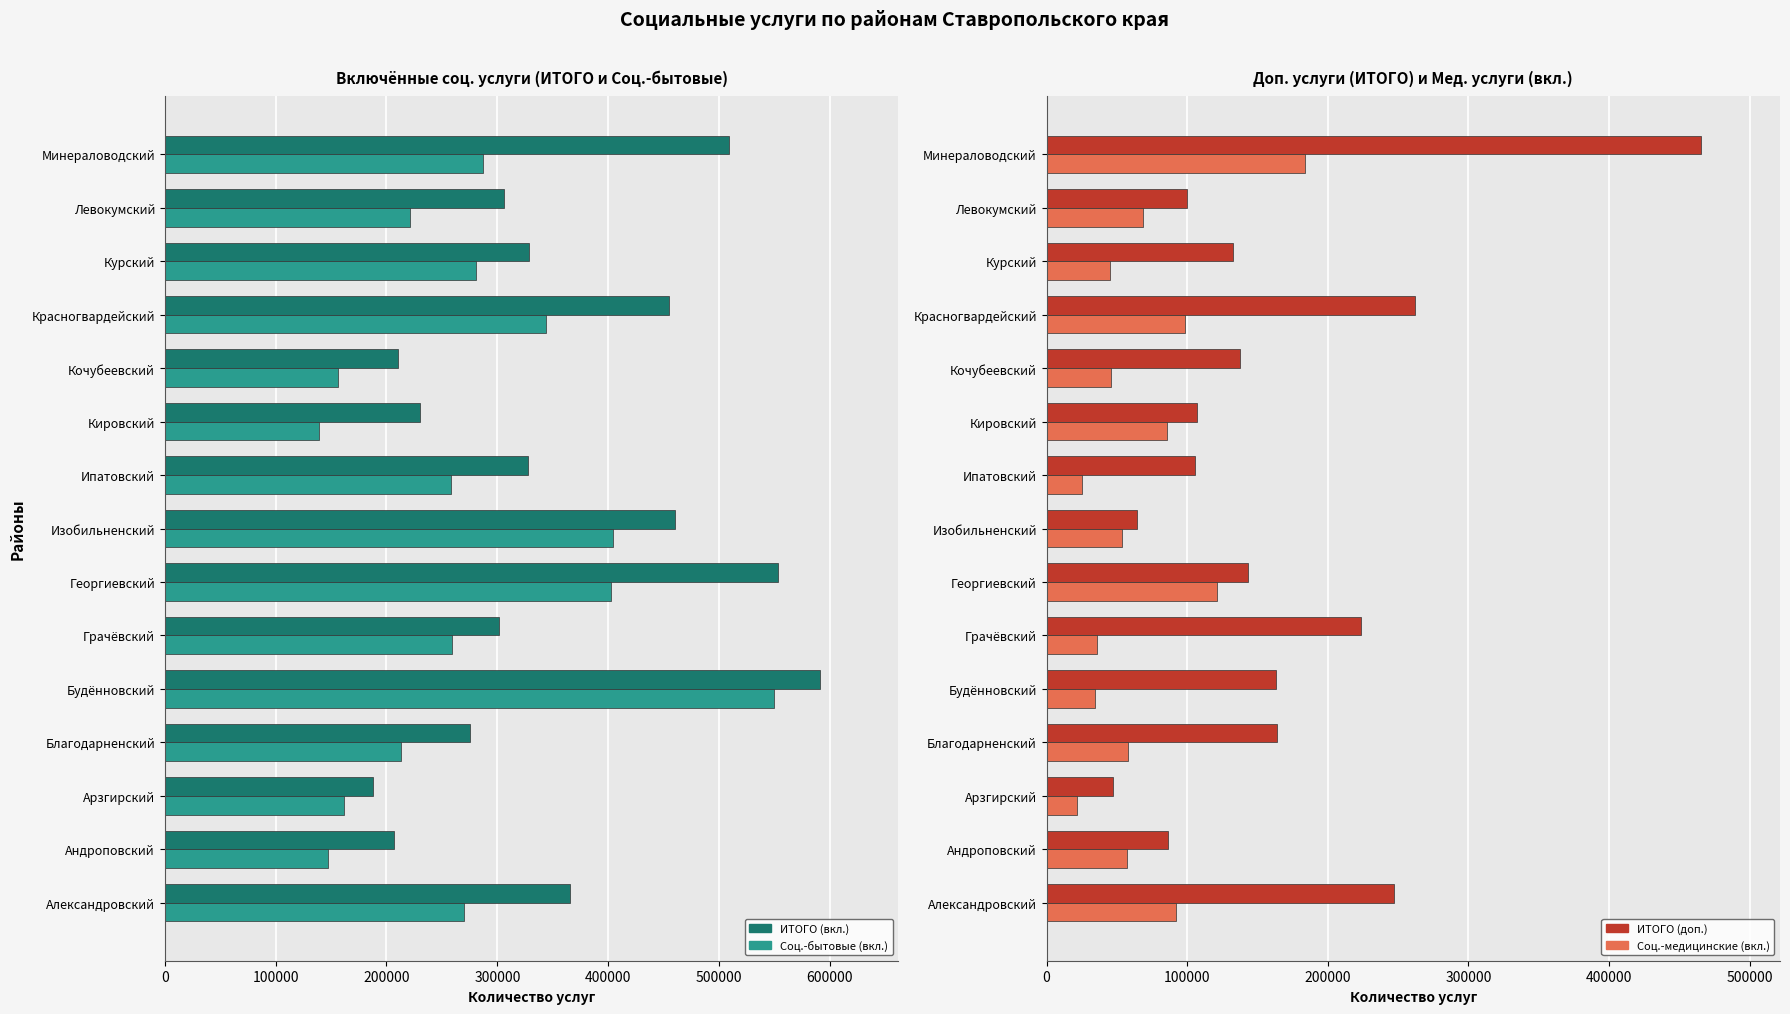

The value of ИТОГО (доп.) at 8 is 50002. True or false?

False